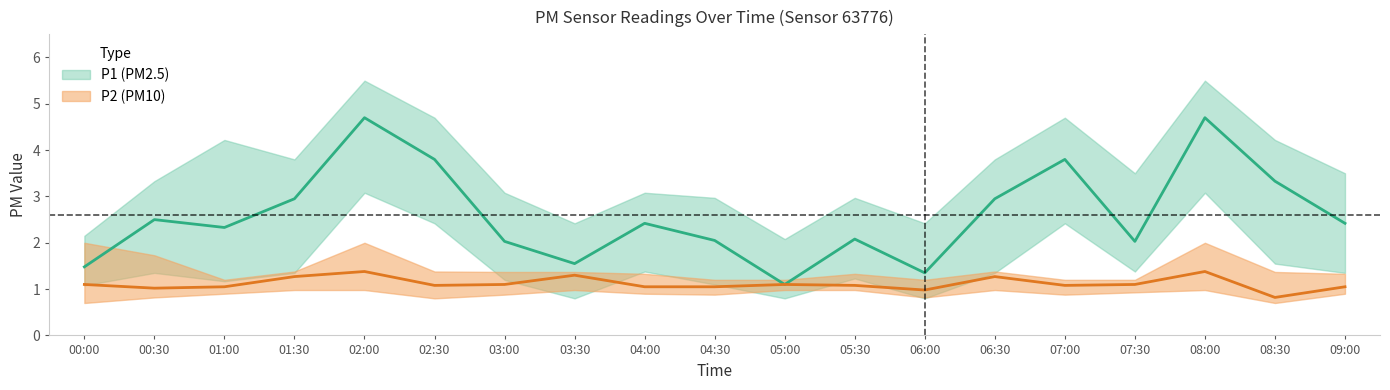

Which category has the highest value in the P2_upper series?

00:00